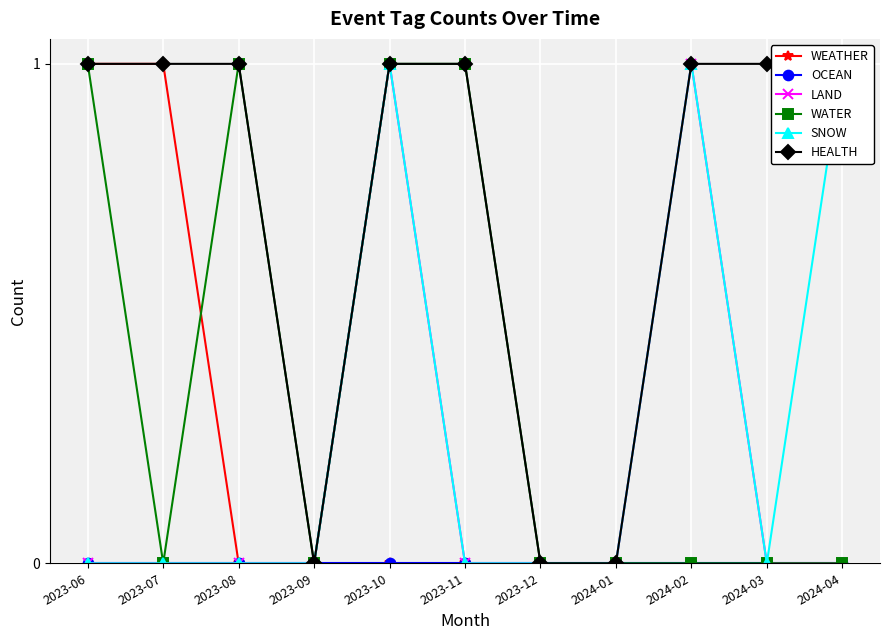

Reading left to right, extract all data points from this chart.

WEATHER: 1	1	0	0	0	0	0	0	0	0	0
OCEAN: 0	0	0	0	0	0	0	0	0	0	0
LAND: 0	0	0	0	1	0	0	0	1	0	0
WATER: 1	0	1	0	1	1	0	0	0	0	0
SNOW: 0	0	0	0	1	0	0	0	1	0	1
HEALTH: 1	1	1	0	1	1	0	0	1	1	1